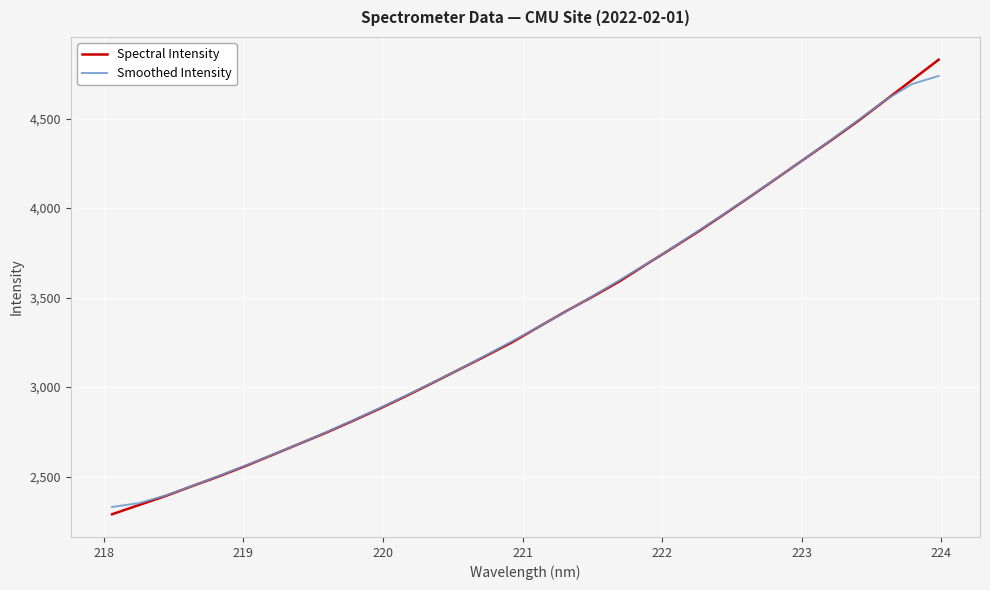

Which series has the largest range (max minus min)?

Spectral Intensity